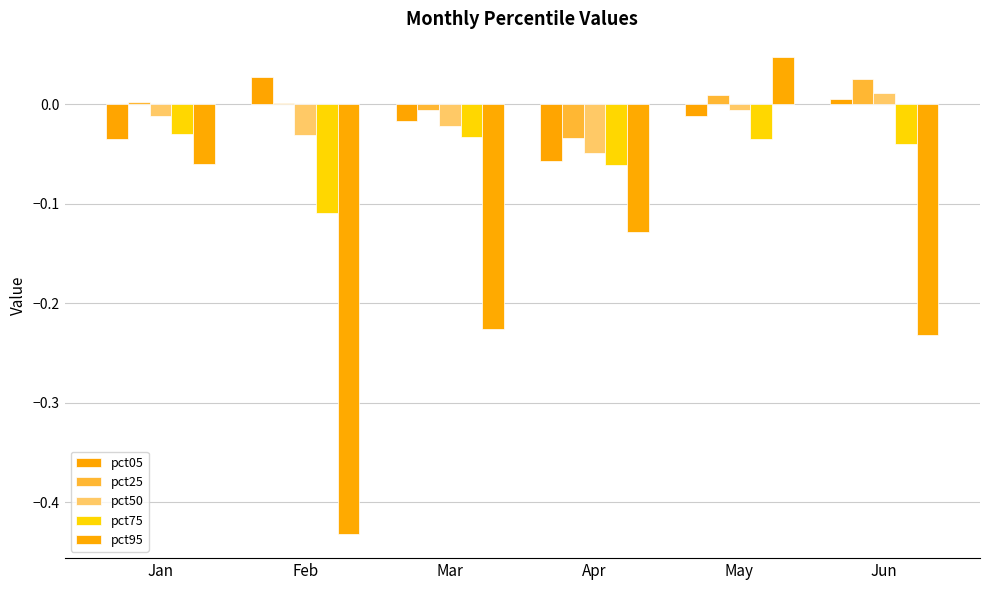

How many groups of bars are there?

6